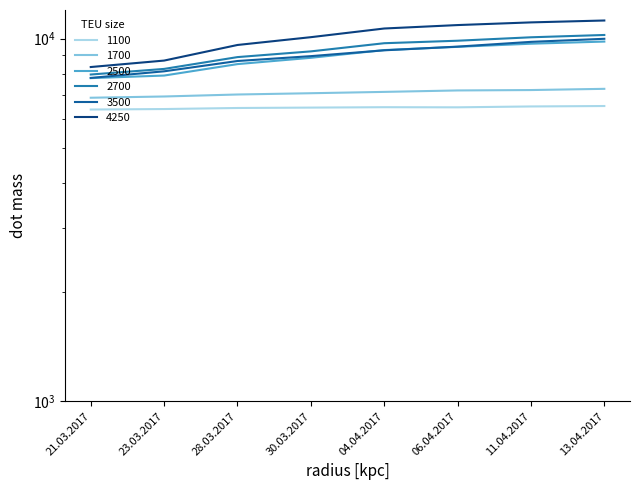

True or false: 2500 has more than 1 points higher than both neighbors.

False